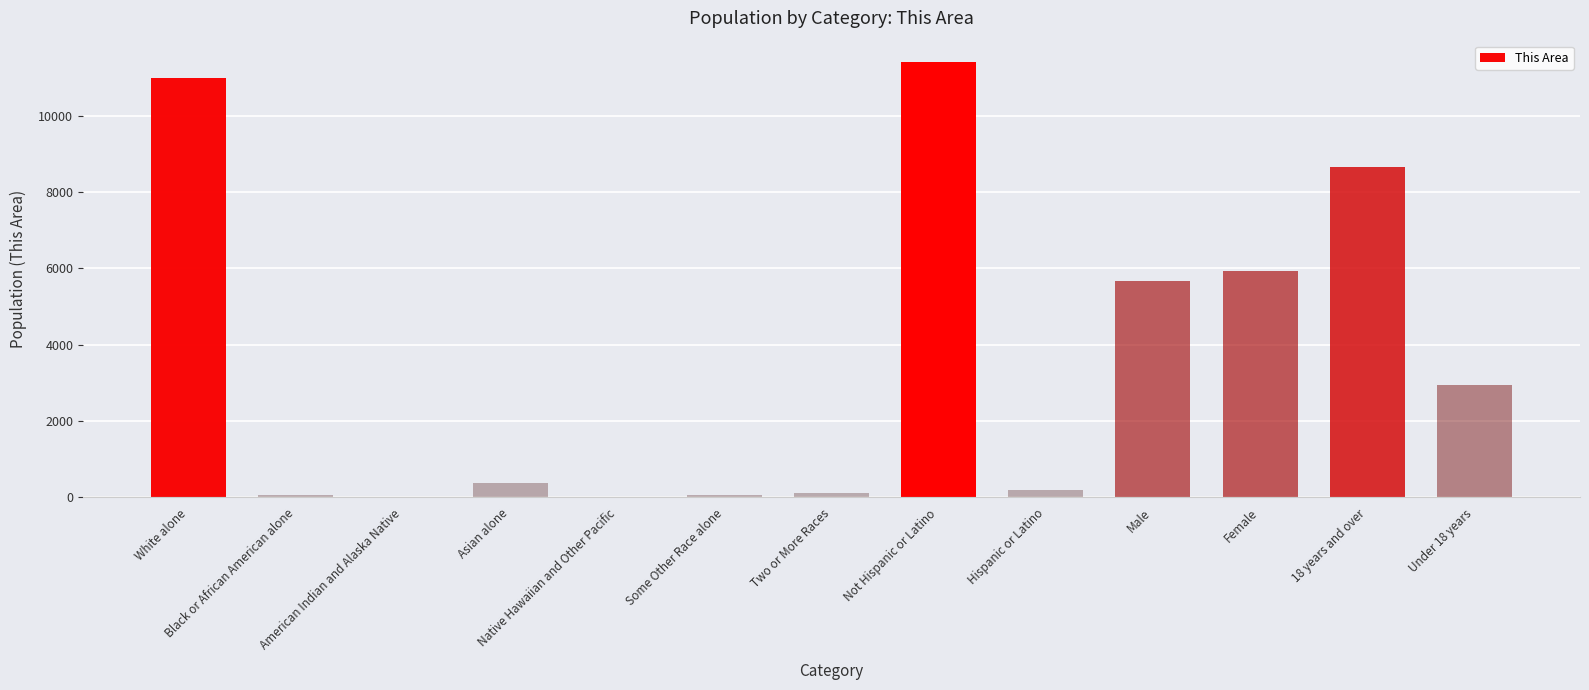

The value at Asian alone is 379. True or false?

True